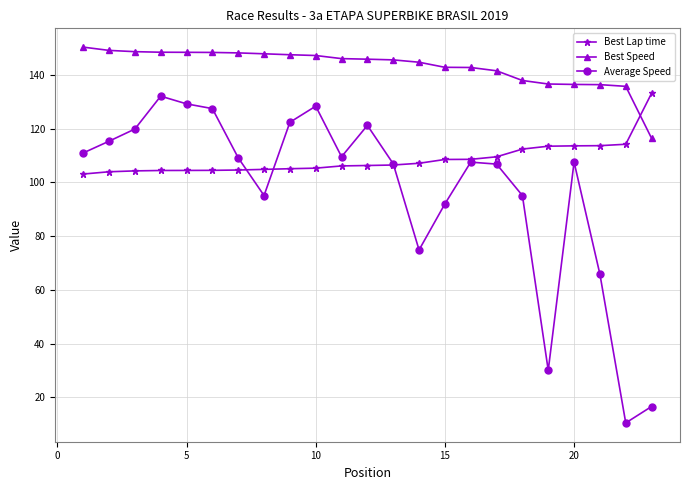

What is the value of the Best Speed point at the 16th from the left?

142.8